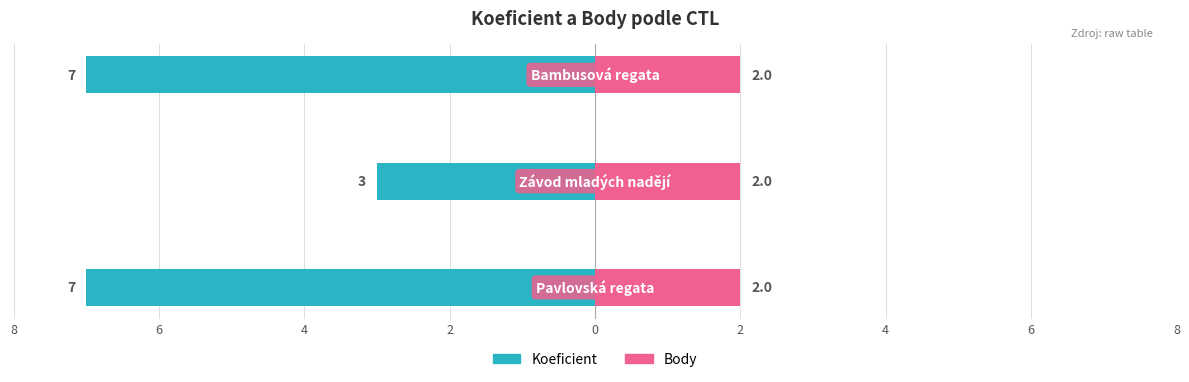

What is the value of the Koeficient bar at the 1st from the left?

-7.0